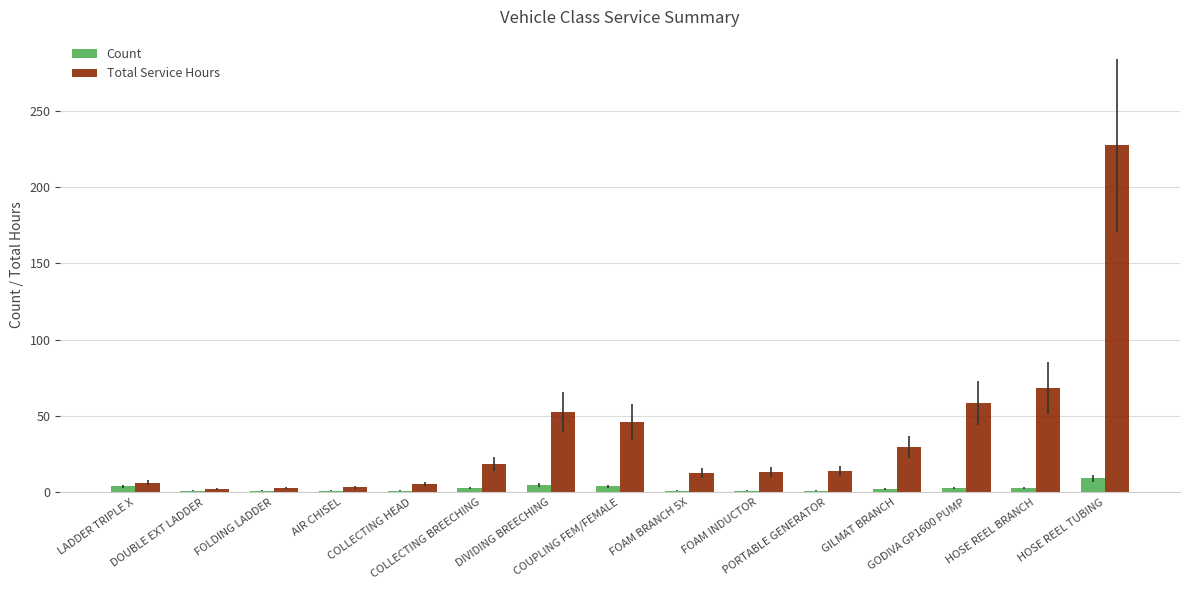

Which series has the widest spread of values?

Total Service Hours